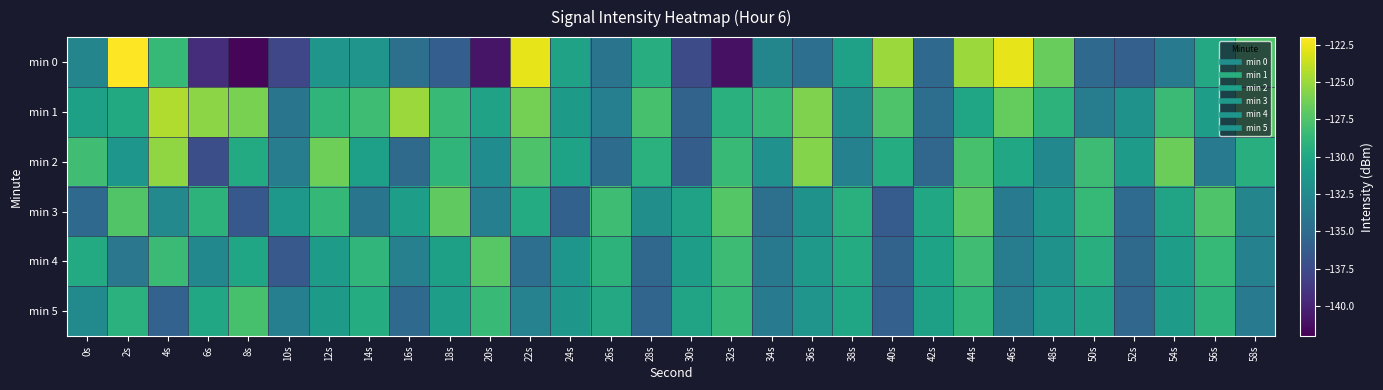

What is the total value across all series at 36s?

-780.8